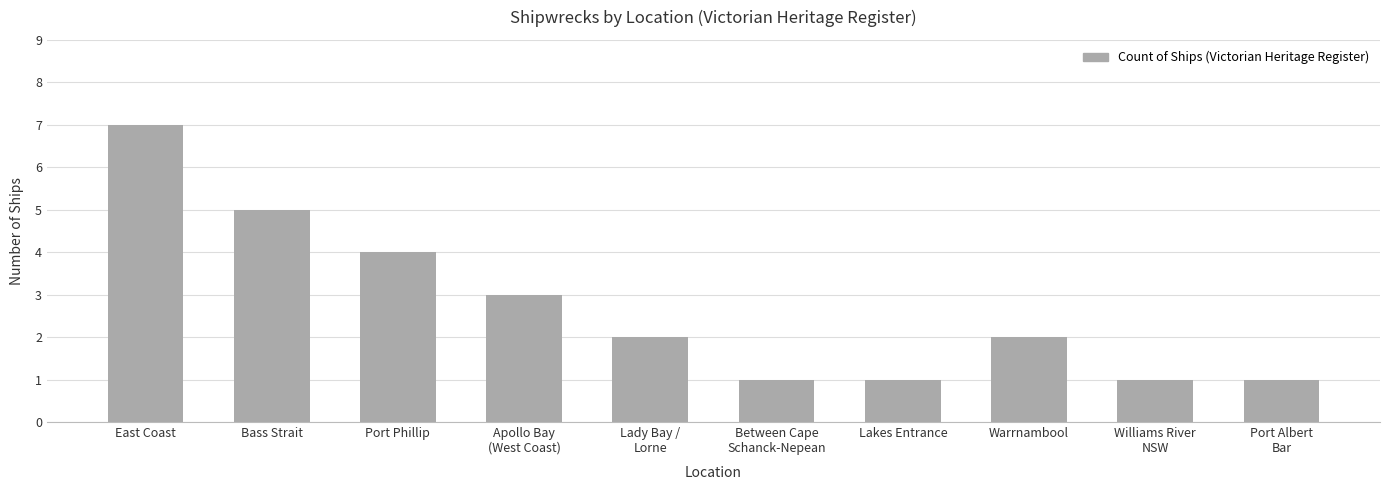

Reading right to left, what are all the values shown in this chart?

1	1	2	1	1	2	3	4	5	7